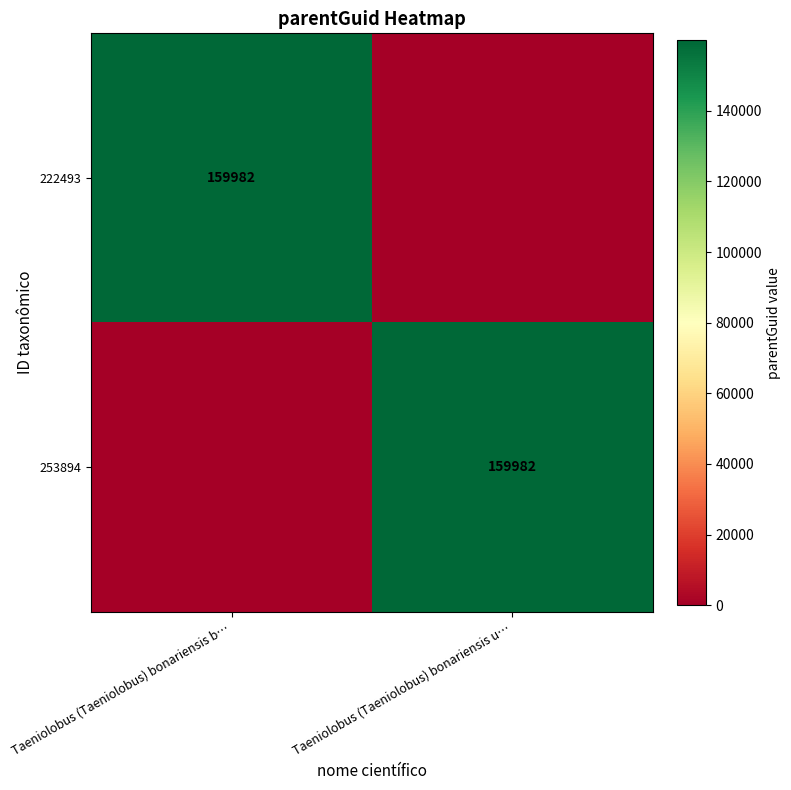

What is the greatest value displayed?

159982